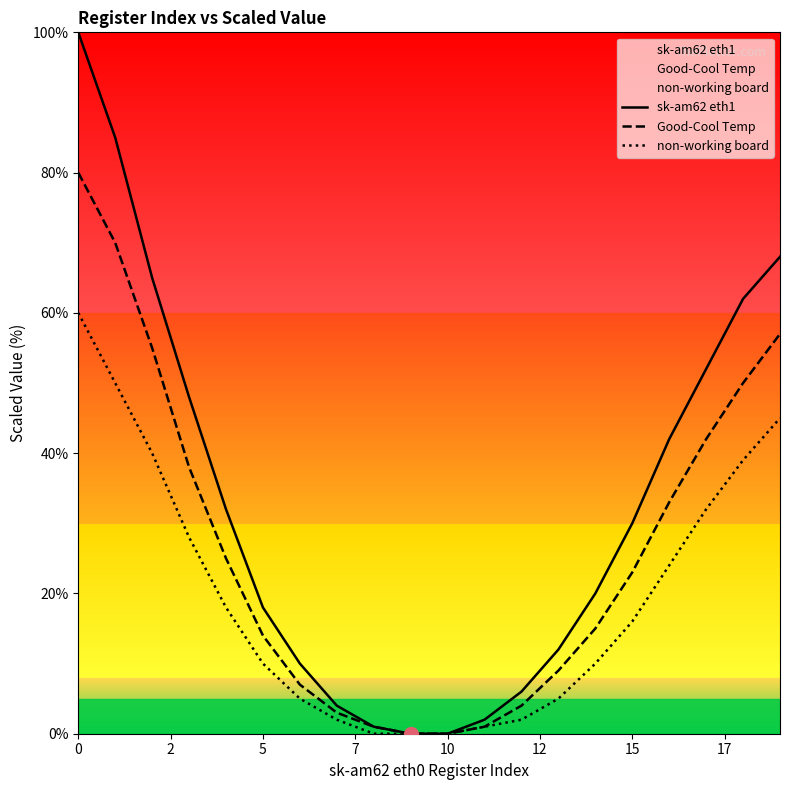

What is the spread (max minus min) of values at 16?

18